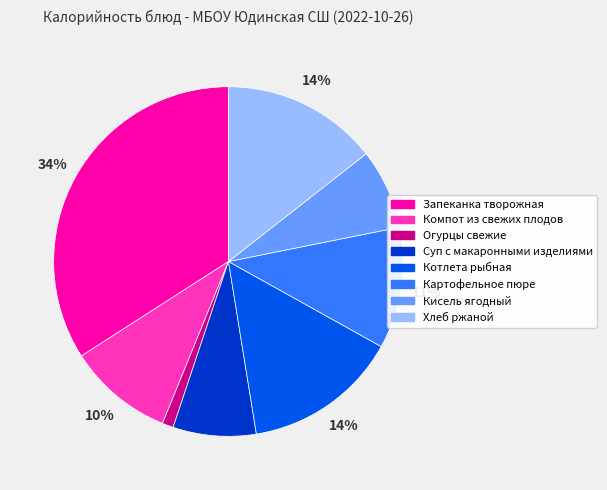

Which slice is the smallest?

Огурцы свежие